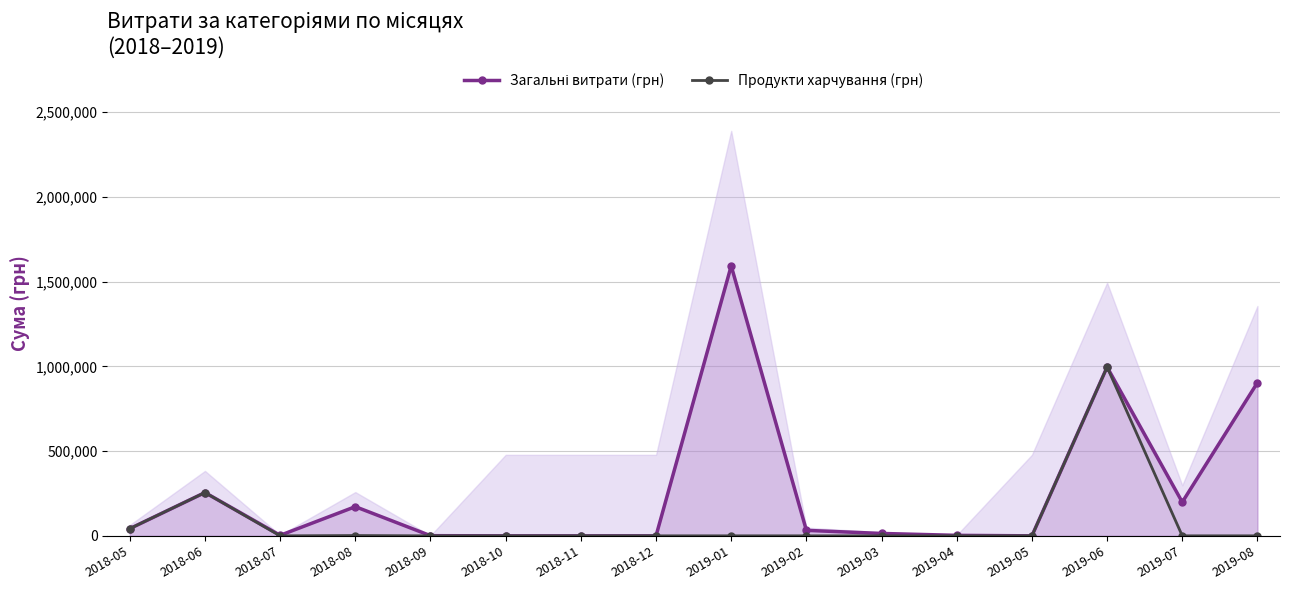

How many interior local valleys does the Продукти харчування (грн) series have?

1